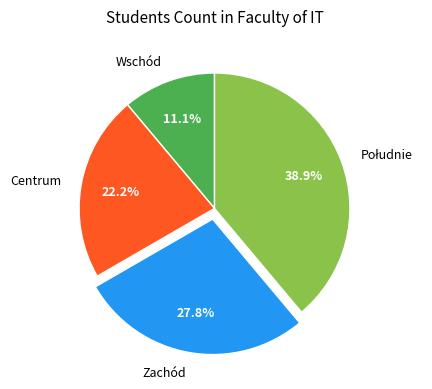

How much of the chart is everything except Centrum?

77.8%